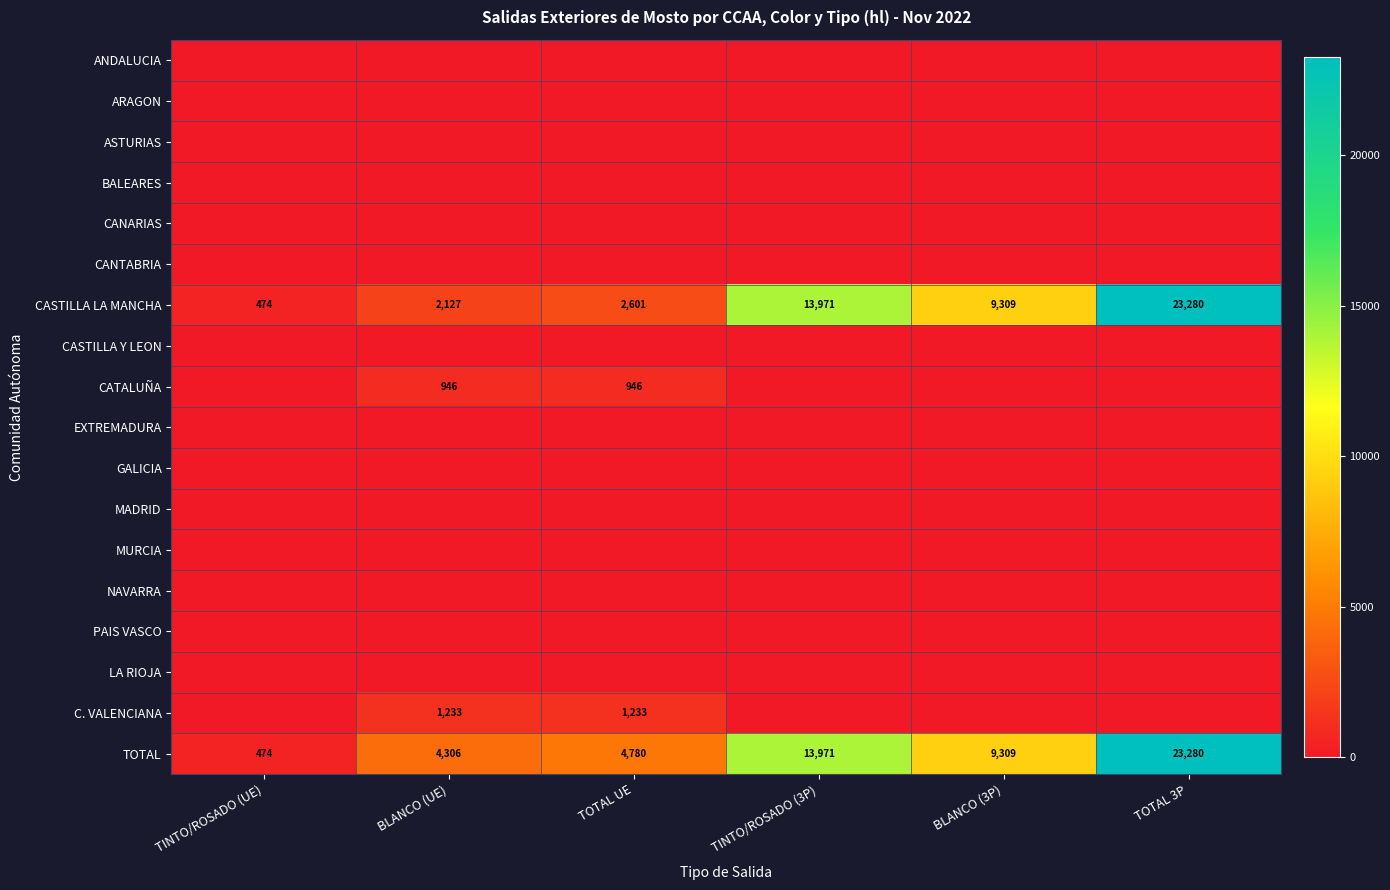

How many series are shown in this chart?

18